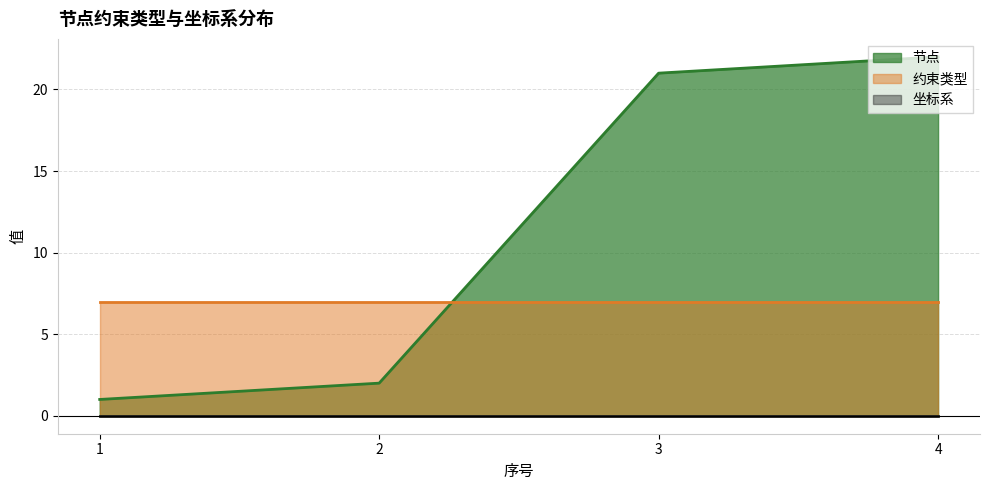

What is the minimum value for 约束类型?

7